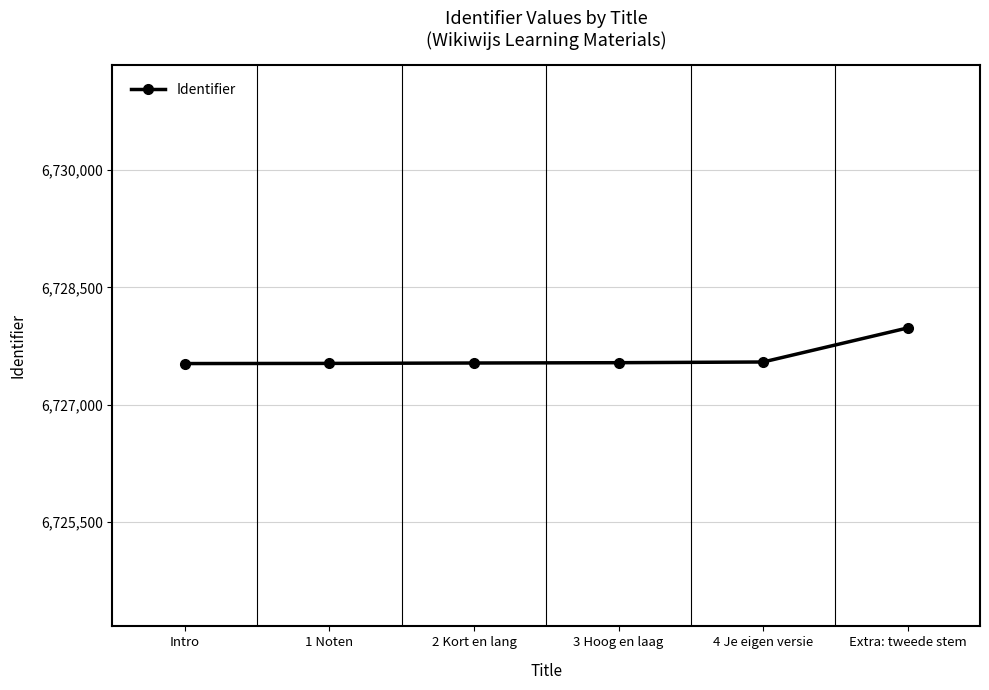

Approximately how many times larger is the value at 3 Hoog en laag compared to Extra: tweede stem?

1.0